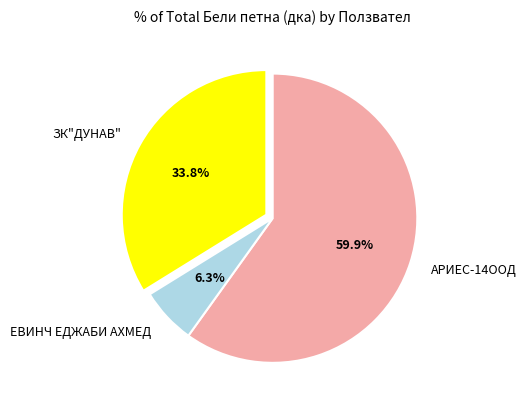

Is it true that ЕВИНЧ ЕДЖАБИ АХМЕД is 13% of the pie?

False